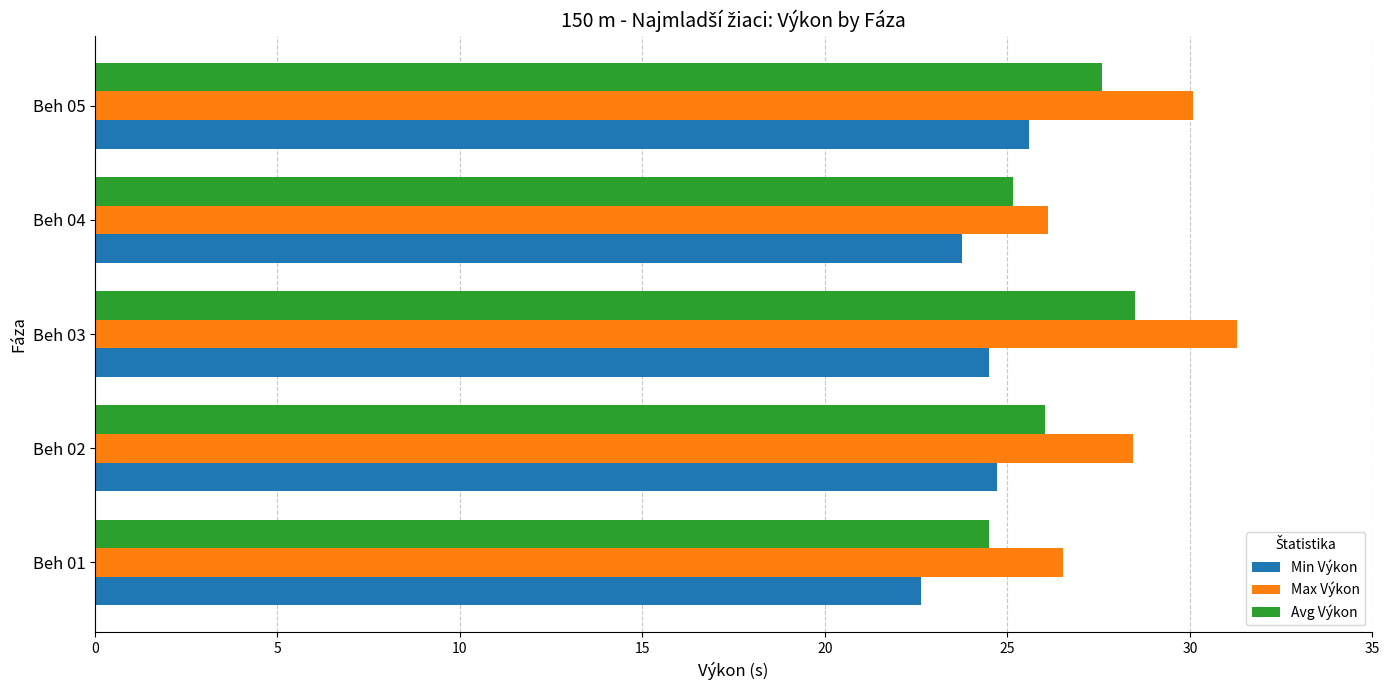

Which series has the largest range (max minus min)?

Max Výkon